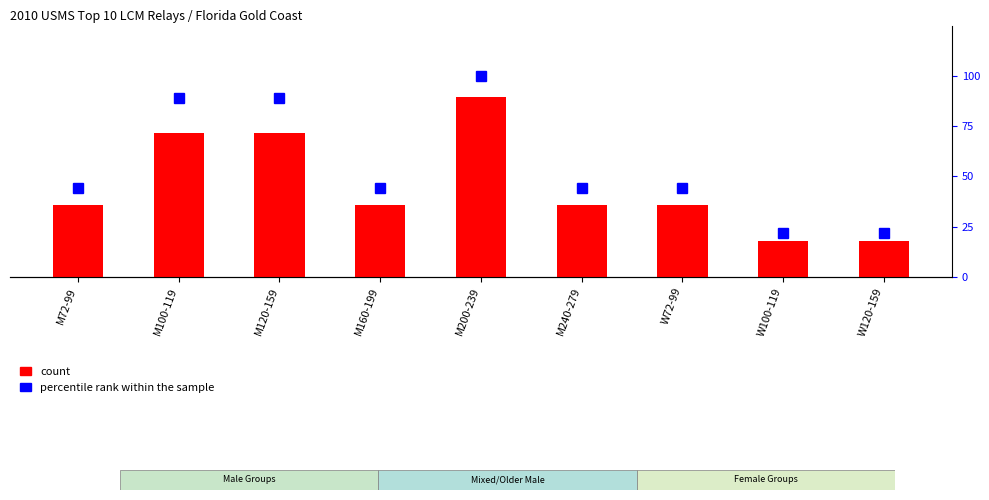

How many bars are there in each group?

2